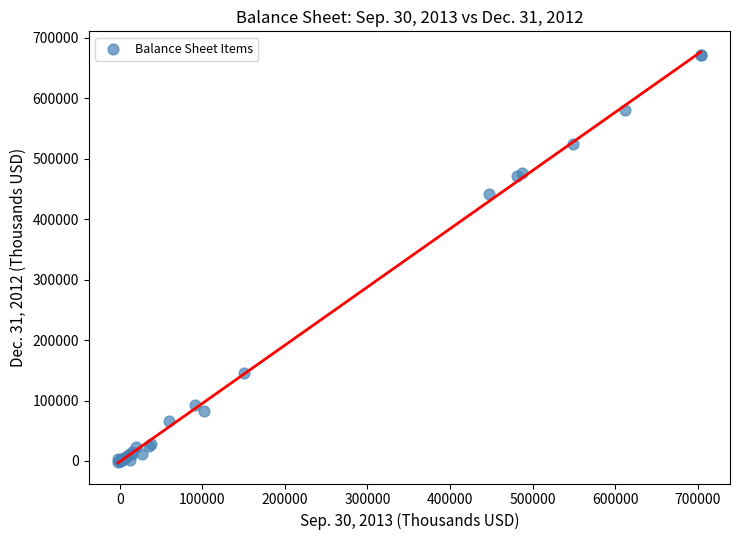

What Y value in the scatter plot is closest to 335053?

442350